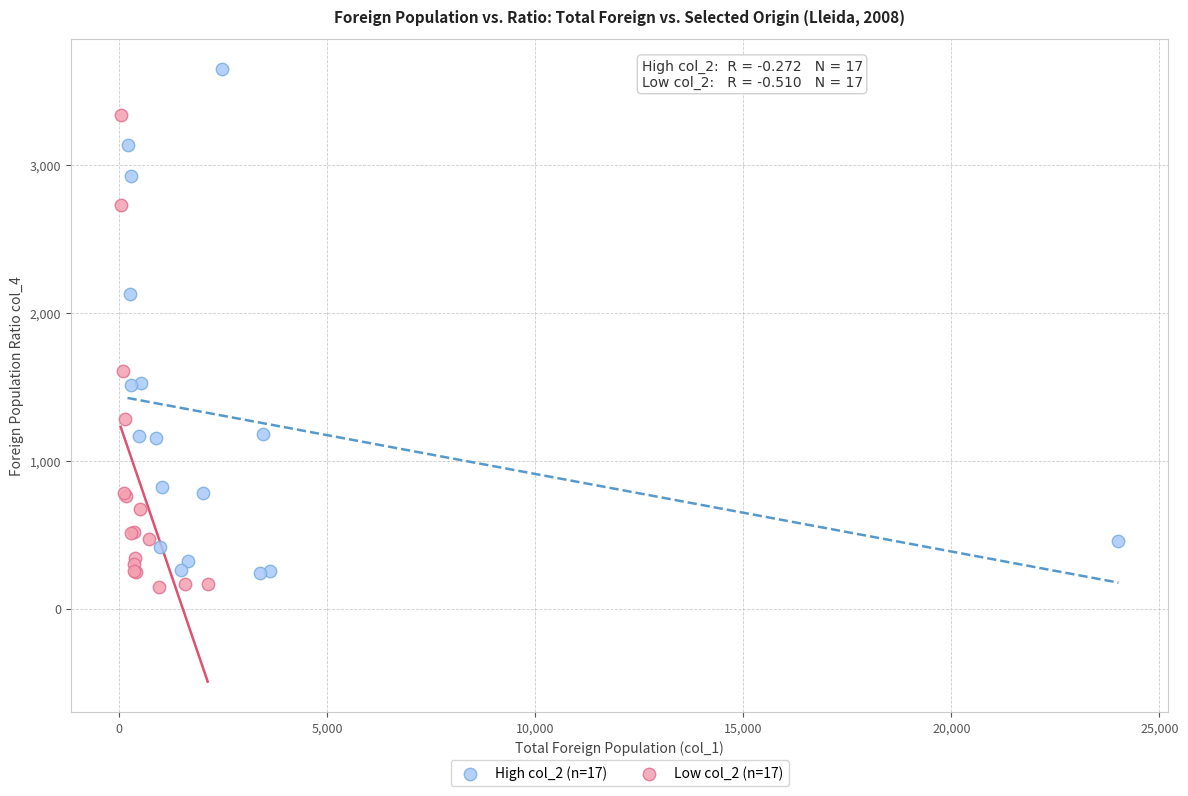

Which series has the largest Y range (max minus min)?

High col_2 (n=17)